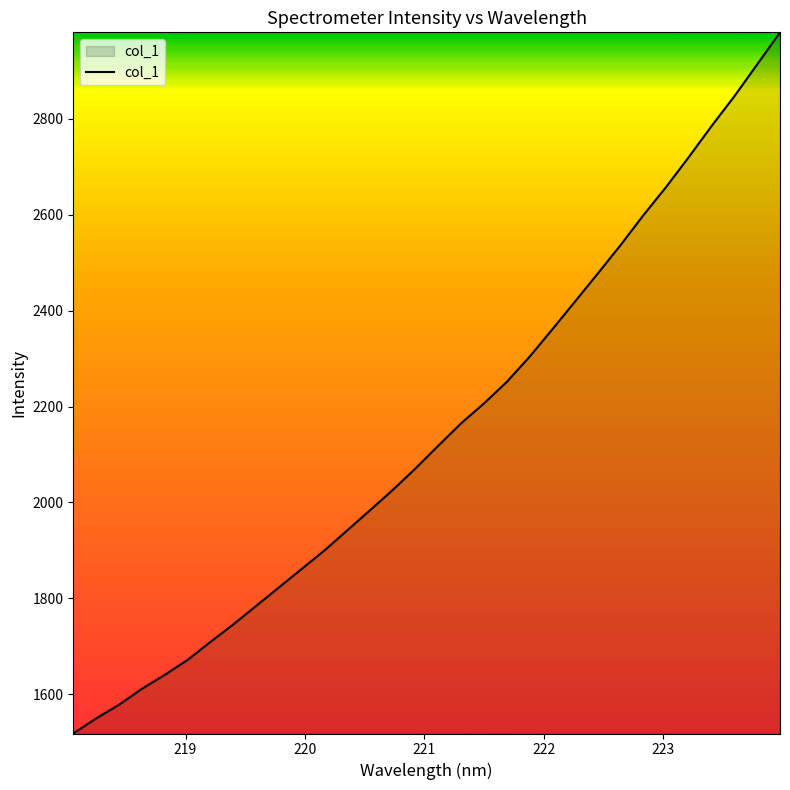

Count the number of categories in the chart.

32